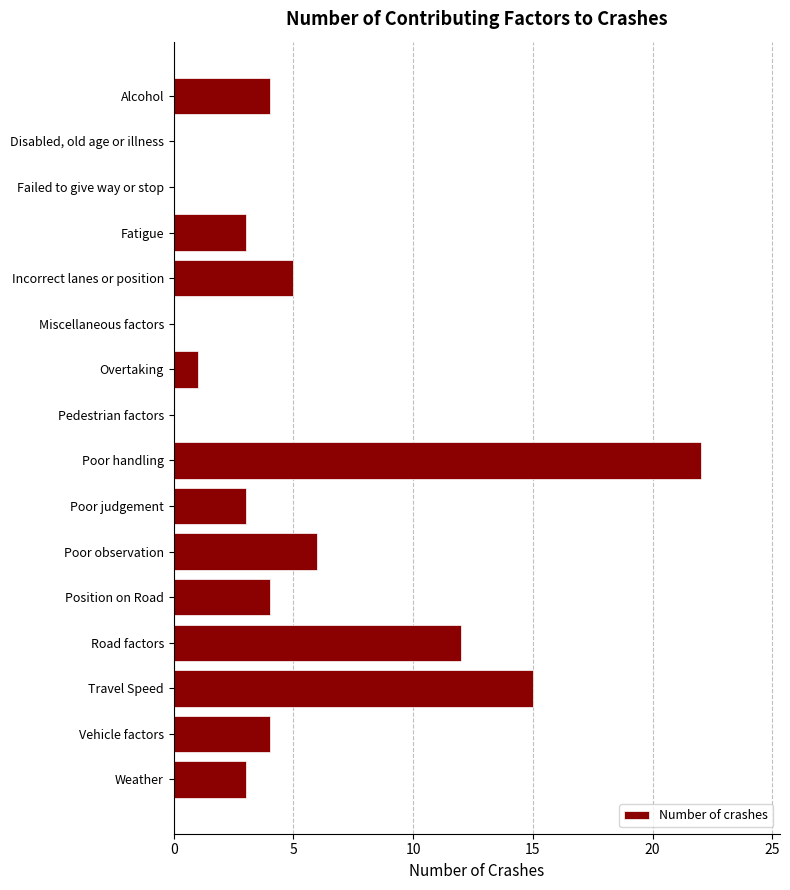

Reading bottom to top, extract all data points from this chart.

Weather=3	Vehicle factors=4	Travel Speed=15	Road factors=12	Position on Road=4	Poor observation=6	Poor judgement=3	Poor handling=22	Pedestrian factors=0	Overtaking=1	Miscellaneous factors=0	Incorrect lanes or position=5	Fatigue=3	Failed to give way or stop=0	Disabled, old age or illness=0	Alcohol=4